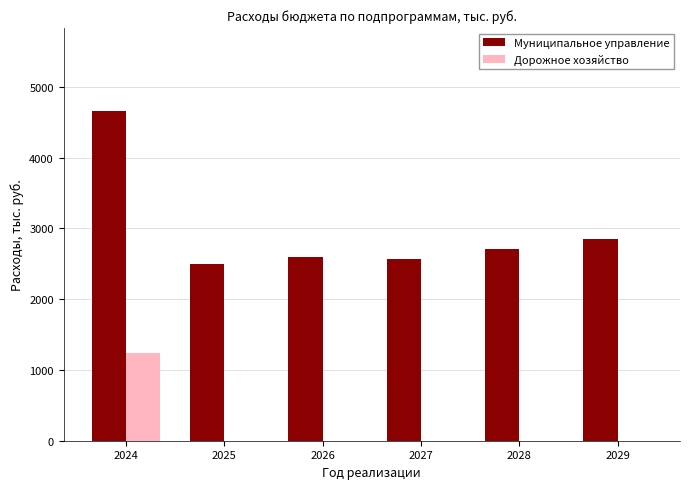

Which series has the widest spread of values?

Муниципальное управление